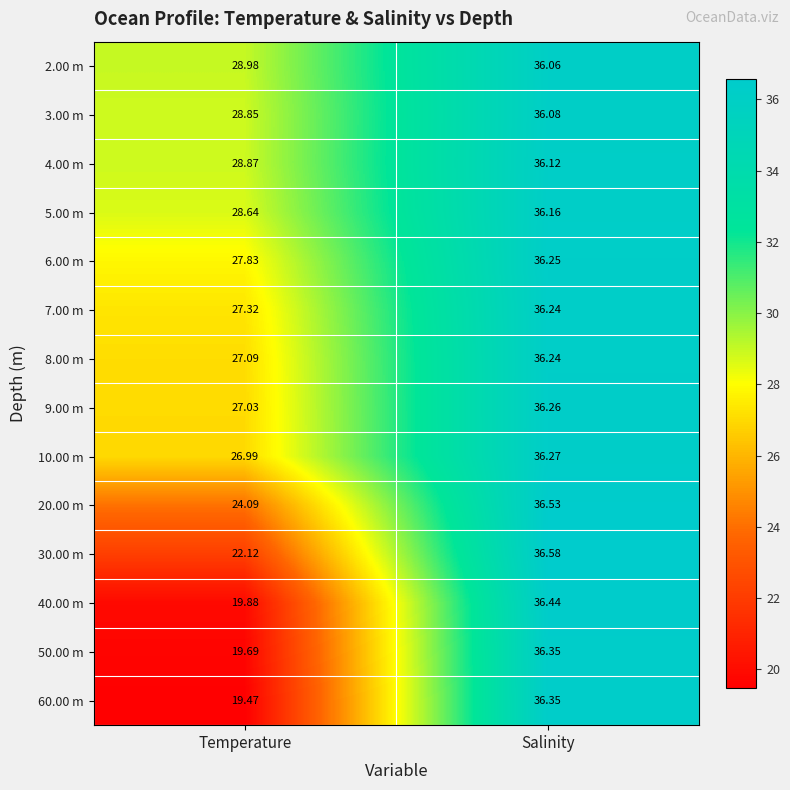

How many series are shown in this chart?

14